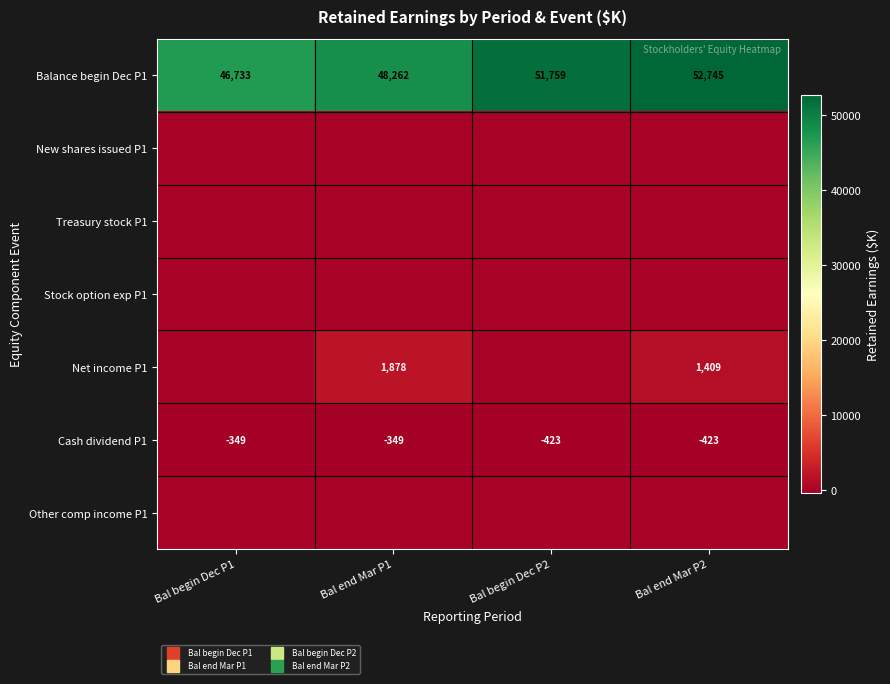

Which series has the largest range (max minus min)?

Balance begin Dec P1